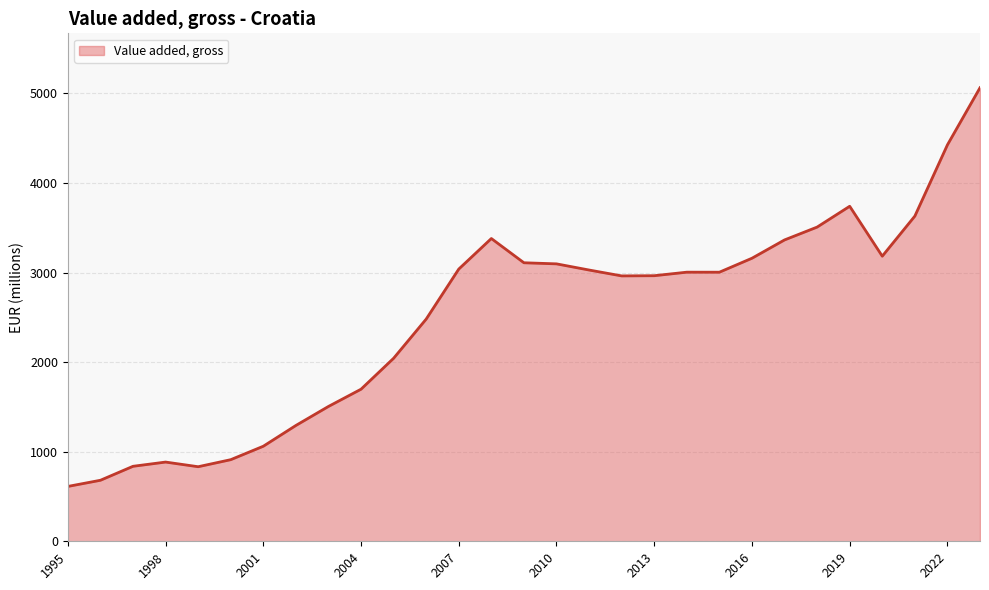

What is the difference between the maximum and minimum values?

4451.3